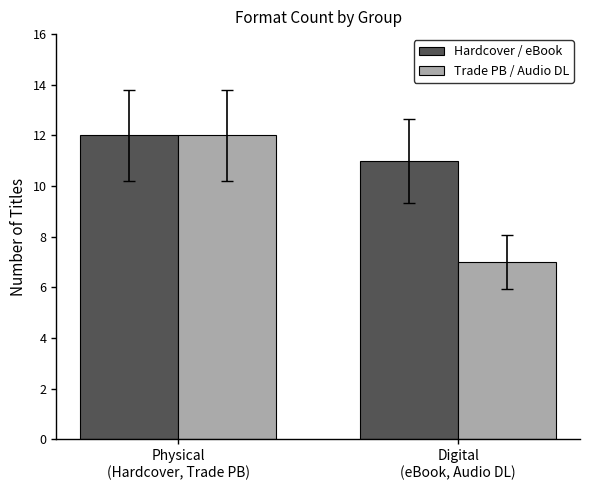

How many values in the Hardcover / eBook series are below 12?

1